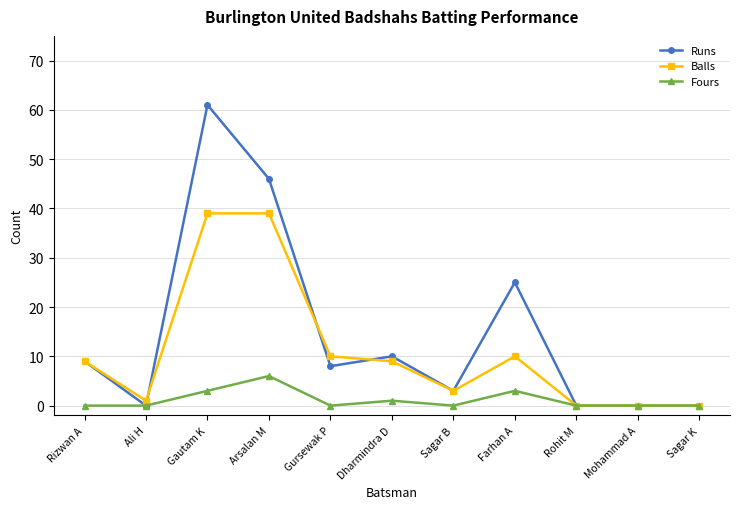

What is the difference between the maximum and second lowest values in the Balls series?

39